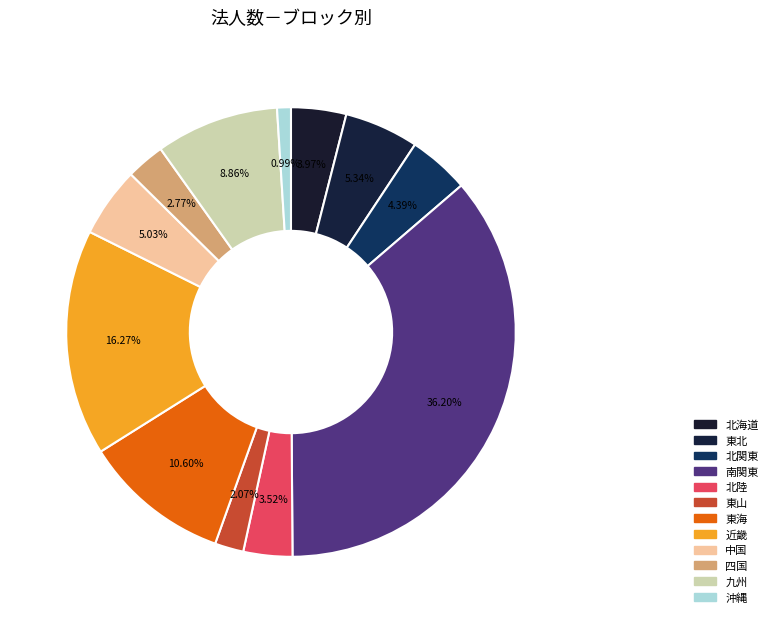

Count the number of slices in the pie.

12